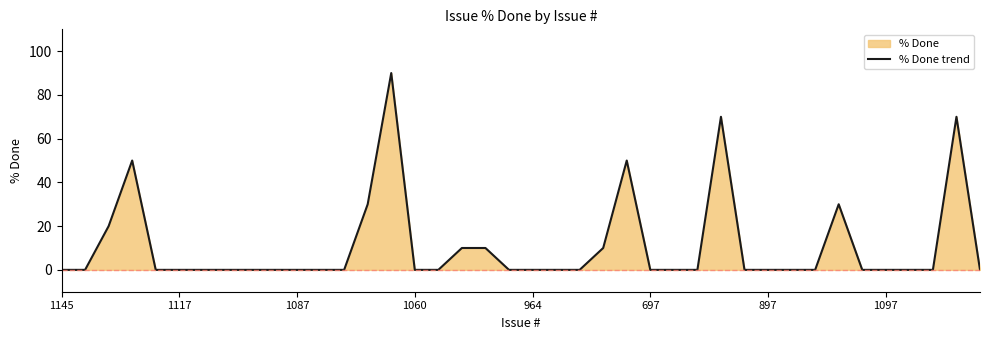

What position from the right is 18?

22